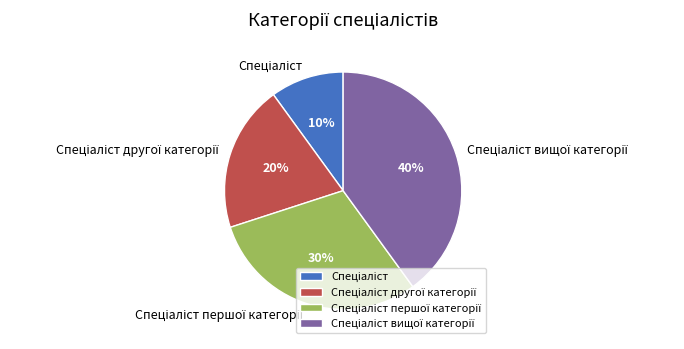

To the nearest percent, what is the difference between the largest and smallest slice percentages?

30%